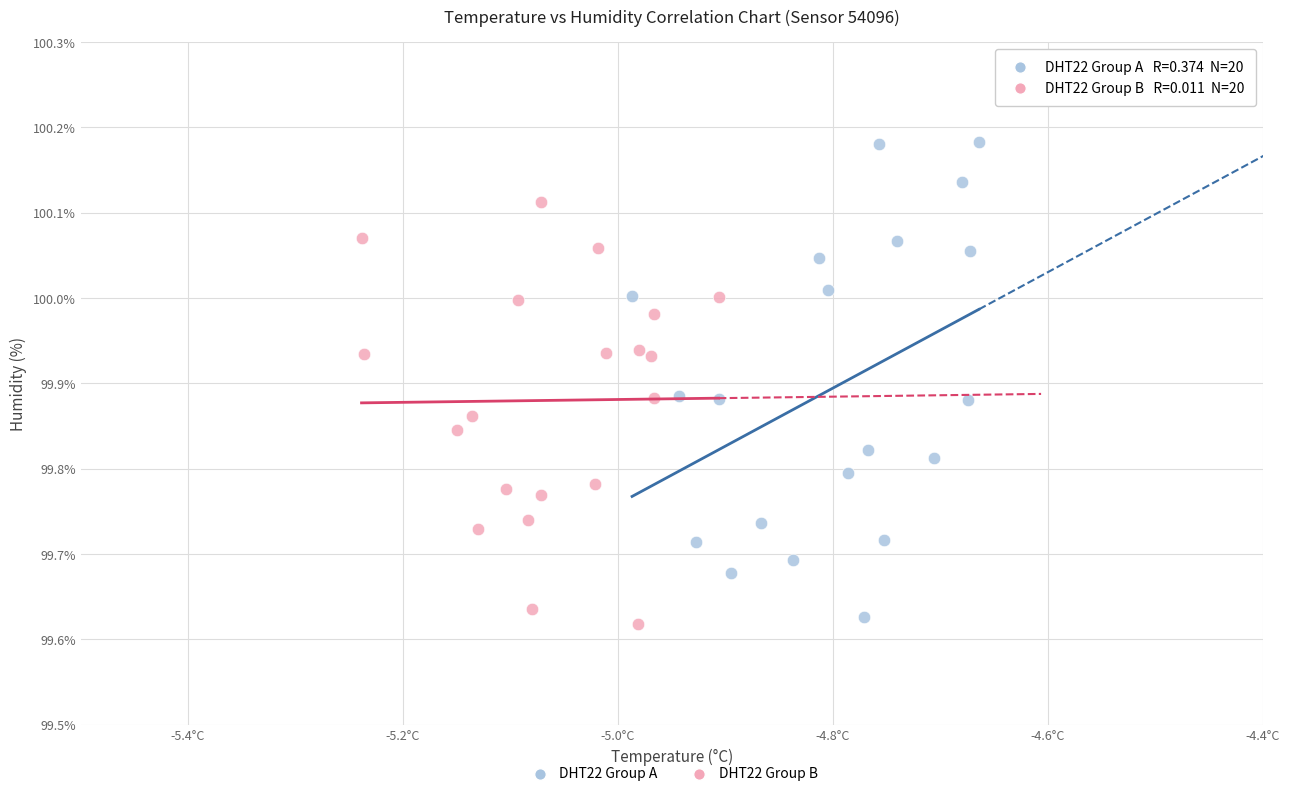

Which series contains the lowest Y value?

DHT22 Group B